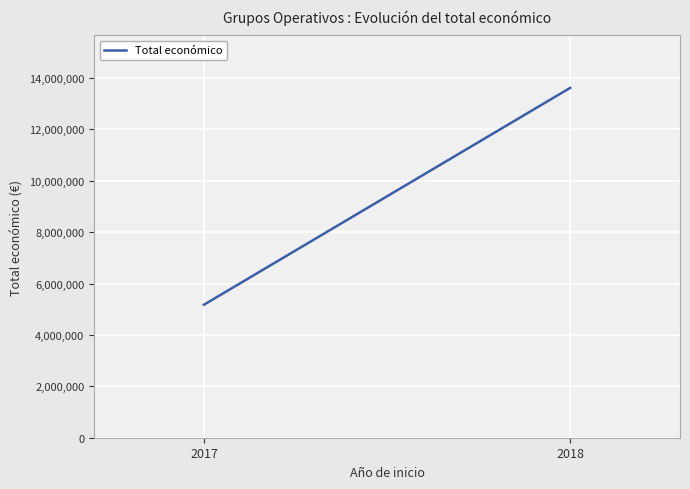

Is it true that the value at 2018 is 5796963?

False